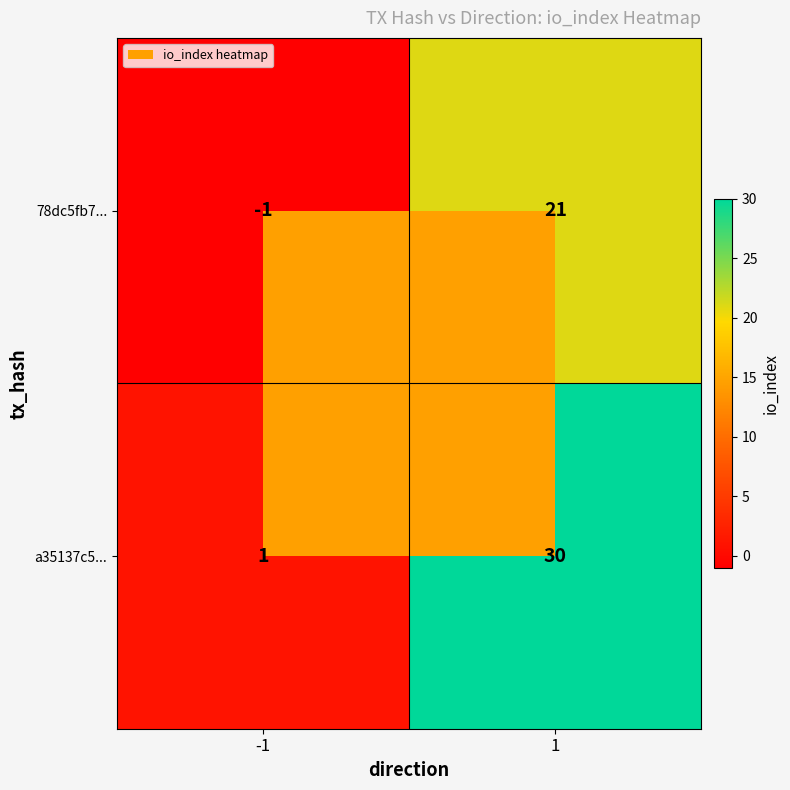

What is the highest value of the a35137c5... series?

30